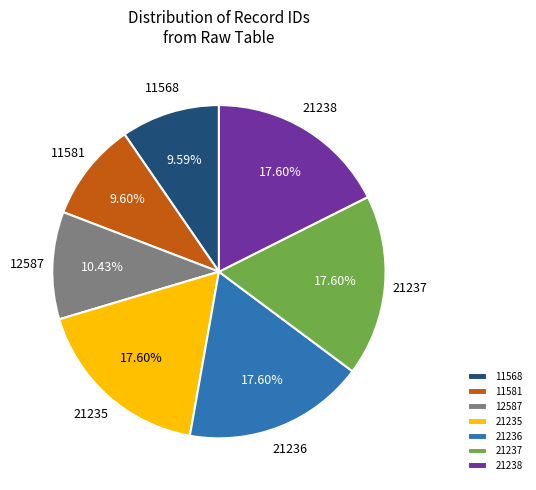

Approximately how many times larger is the value at 21238 compared to 21237?

1.0